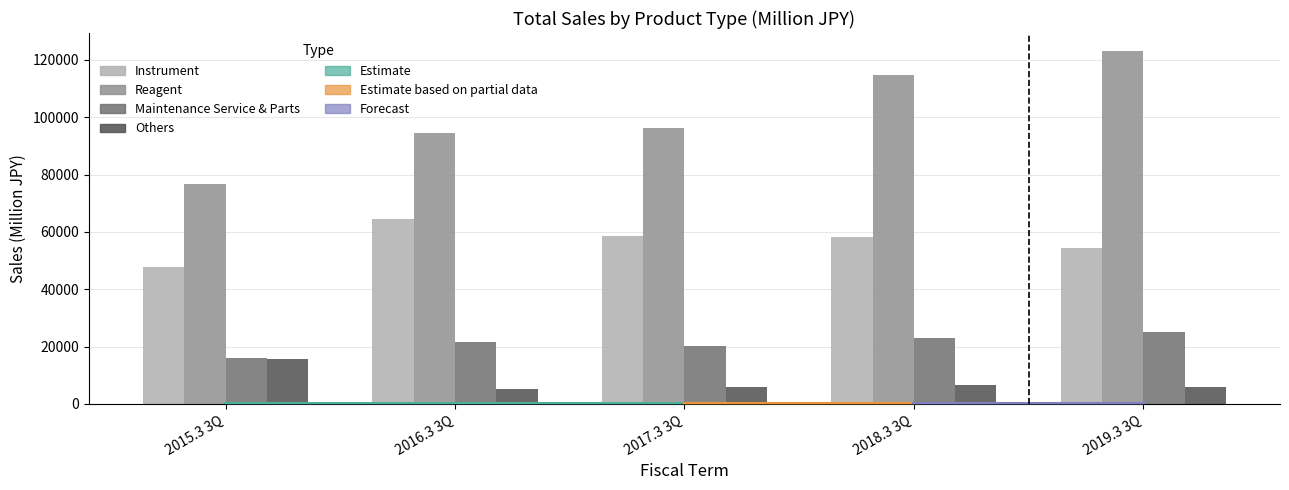

Does the chart contain stacked bars?

No